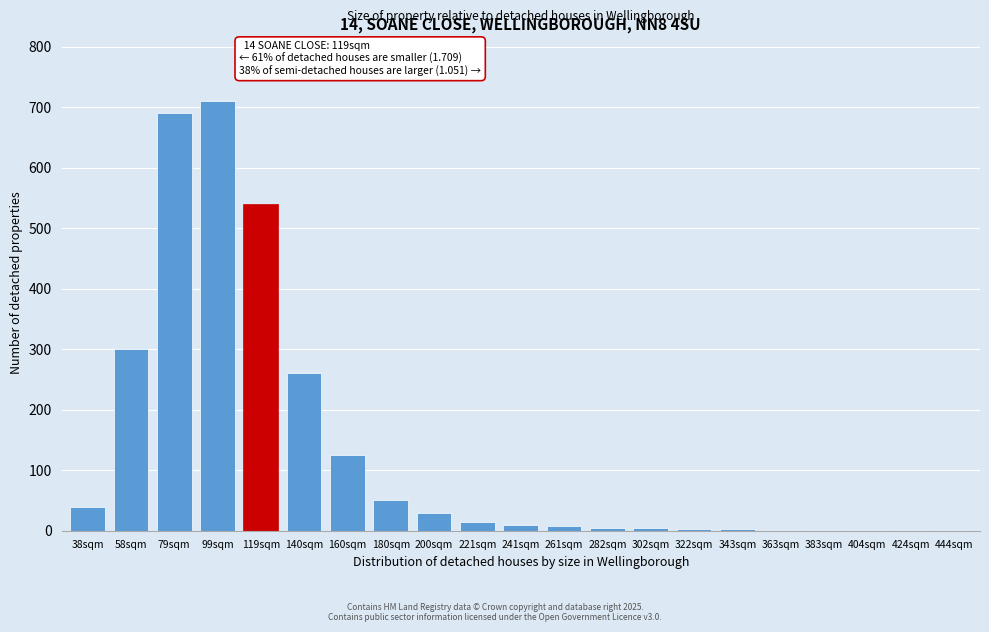

What is the ratio of the value at 140sqm to the value at 58sqm?

0.9